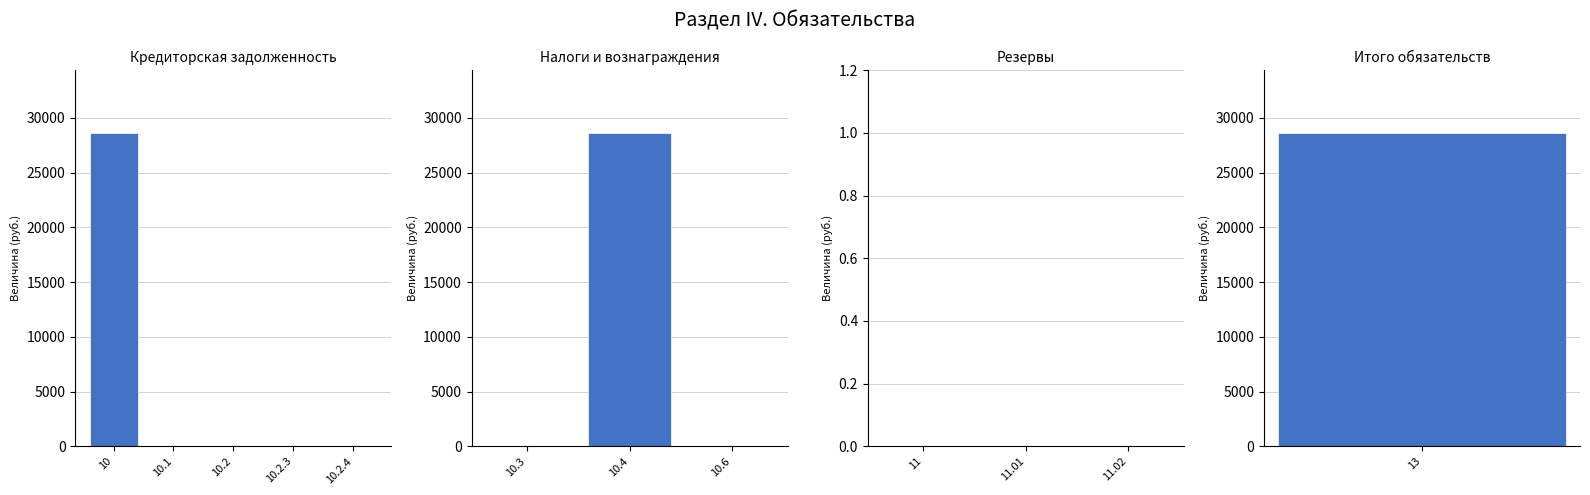

What is the change in value from 11.01 to 13?

+28616.2